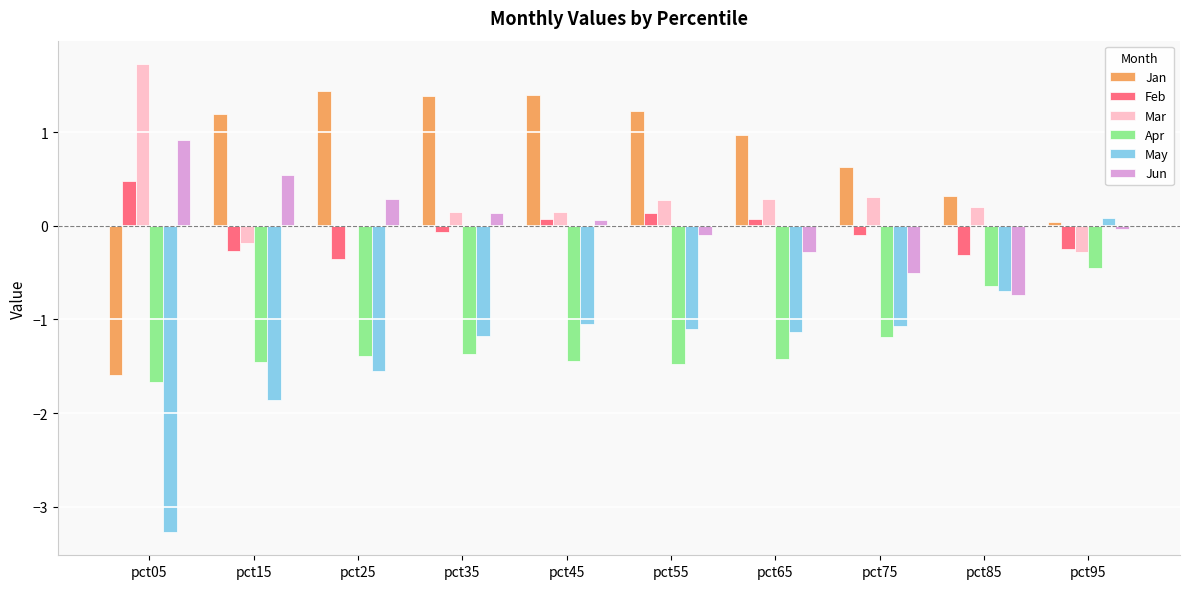

Which label corresponds to the largest value in the chart?

pct05